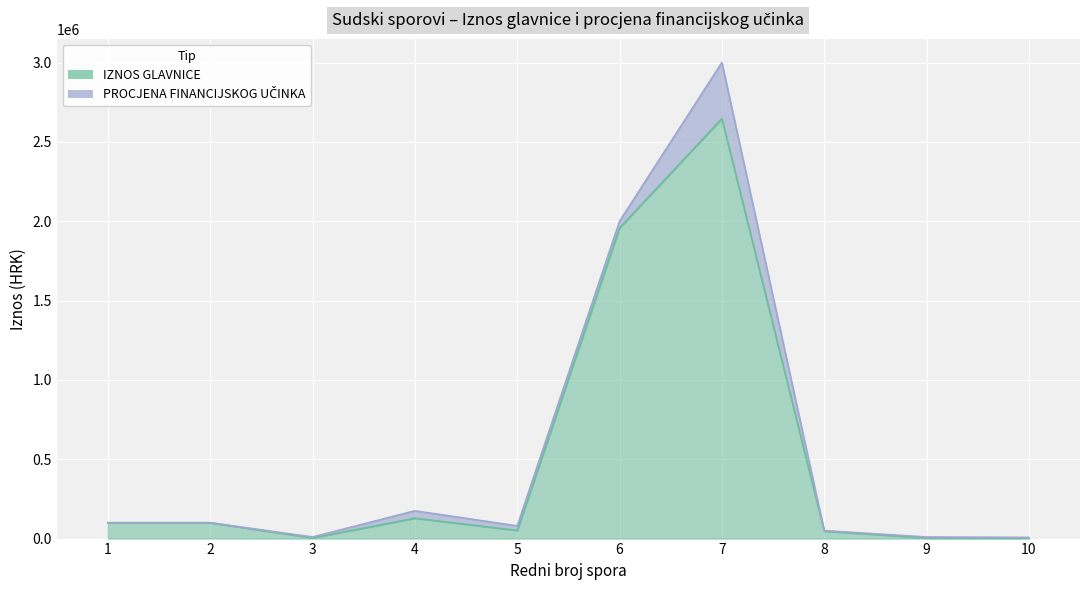

True or false: PROCJENA FINANCIJSKOG UČINKA and IZNOS GLAVNICE cross at least once.

False